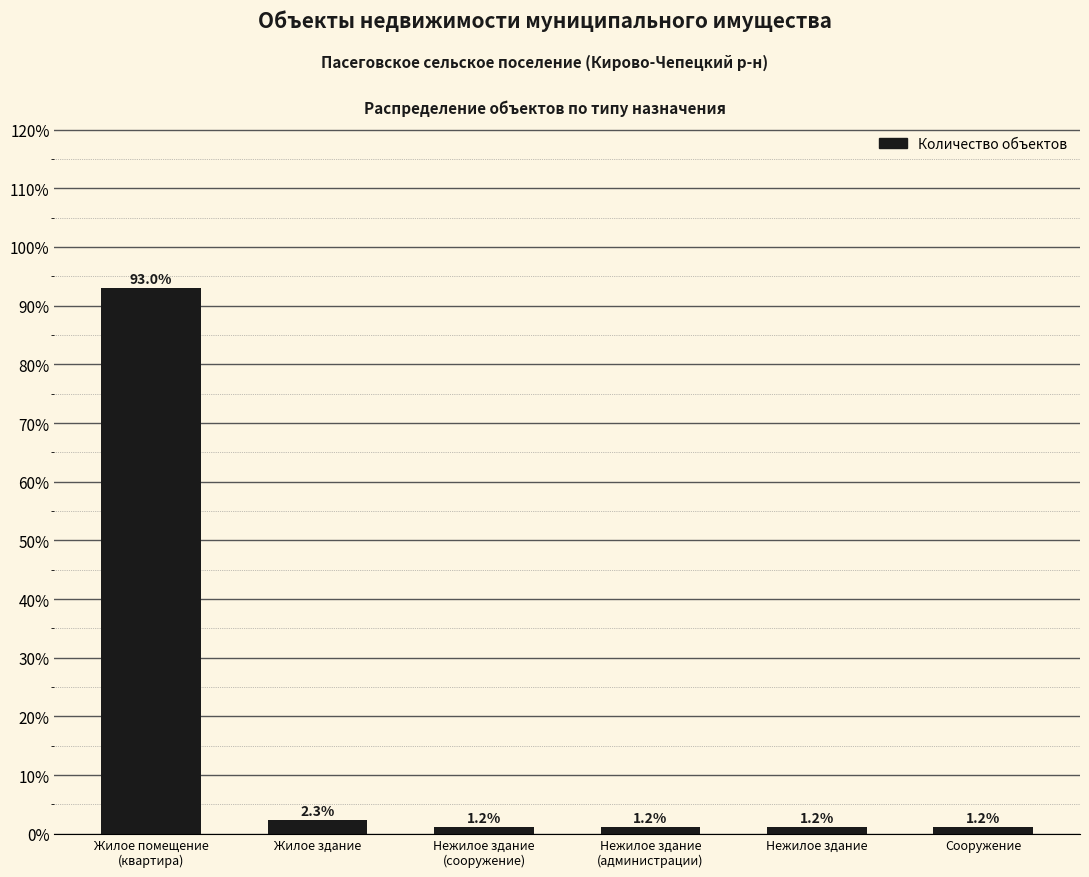

Is it true that the value at Сооружение is 1.2?

True